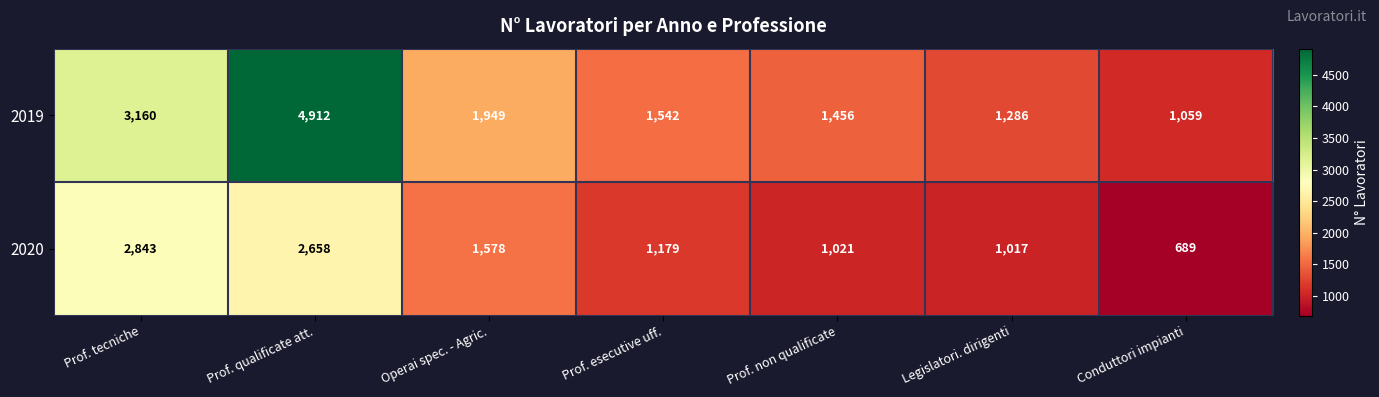

What is the total value across all series at Legislatori. dirigenti?

2303